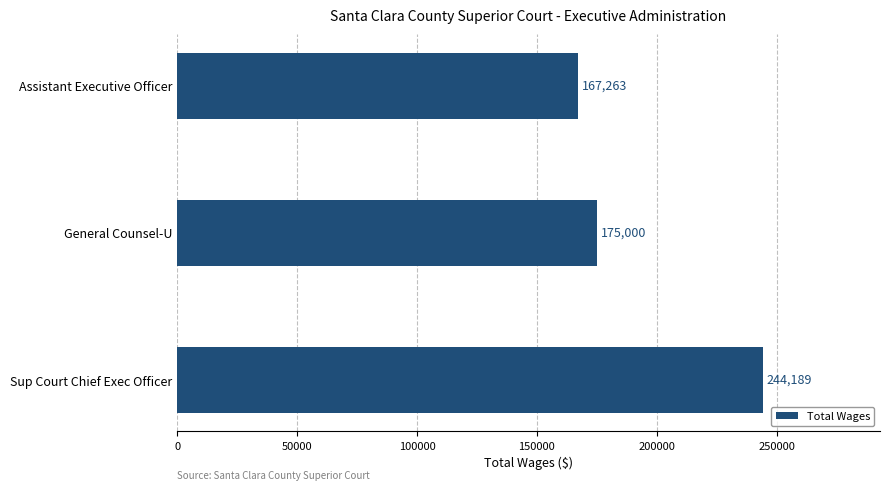

Between Sup Court Chief Exec Officer and Assistant Executive Officer, which is larger?

Sup Court Chief Exec Officer